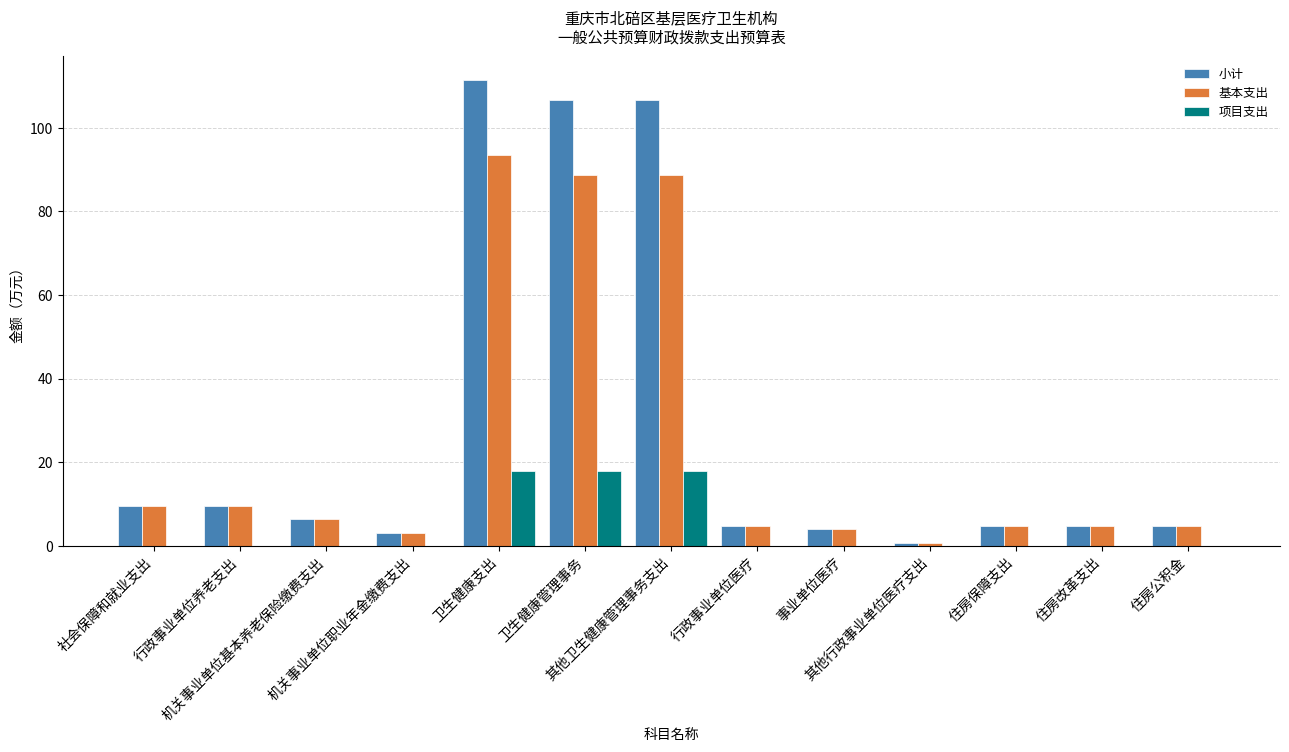

Which series has the widest spread of values?

小计